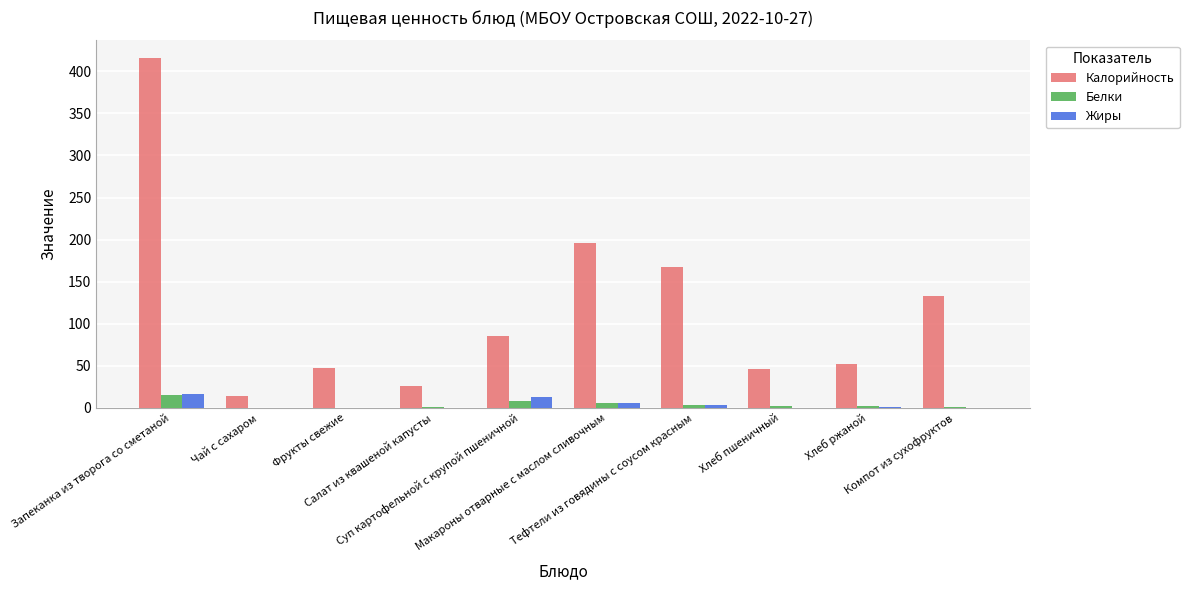

What is the maximum value for Жиры?

16.0